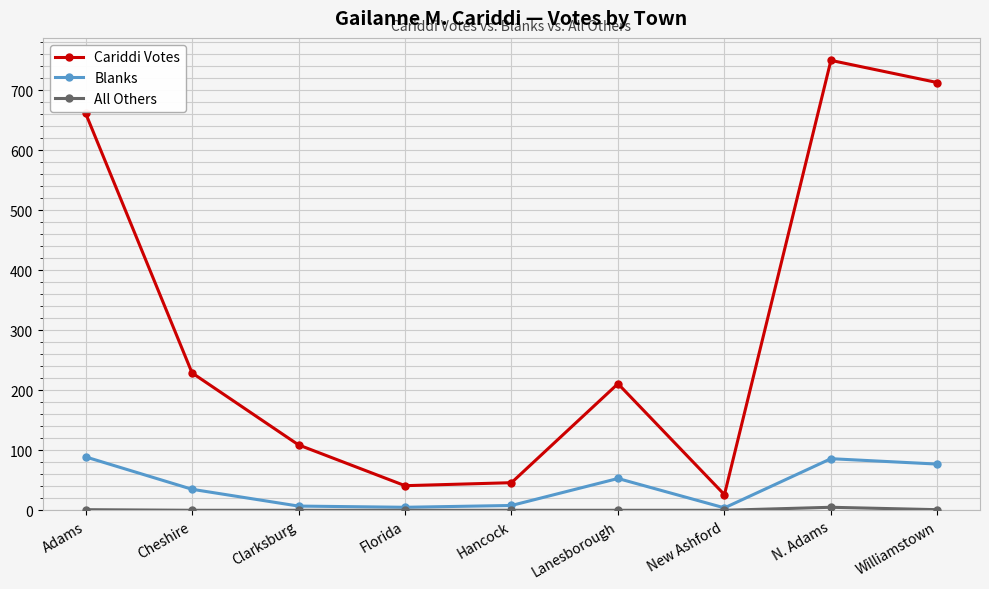

What is the difference between the second highest and second lowest values in the Blanks series?

81